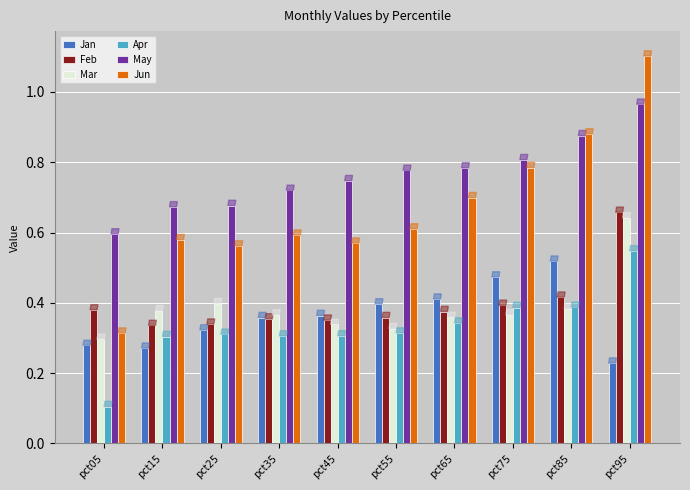

Which series has the largest total across all categories?

May